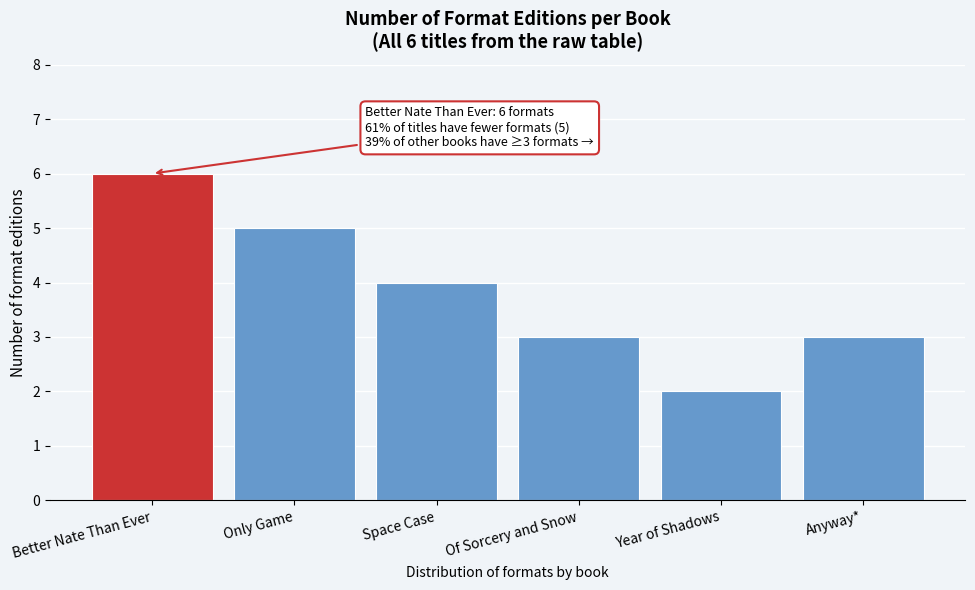

Reading left to right, what are all the values shown in this chart?

6	5	4	3	2	3